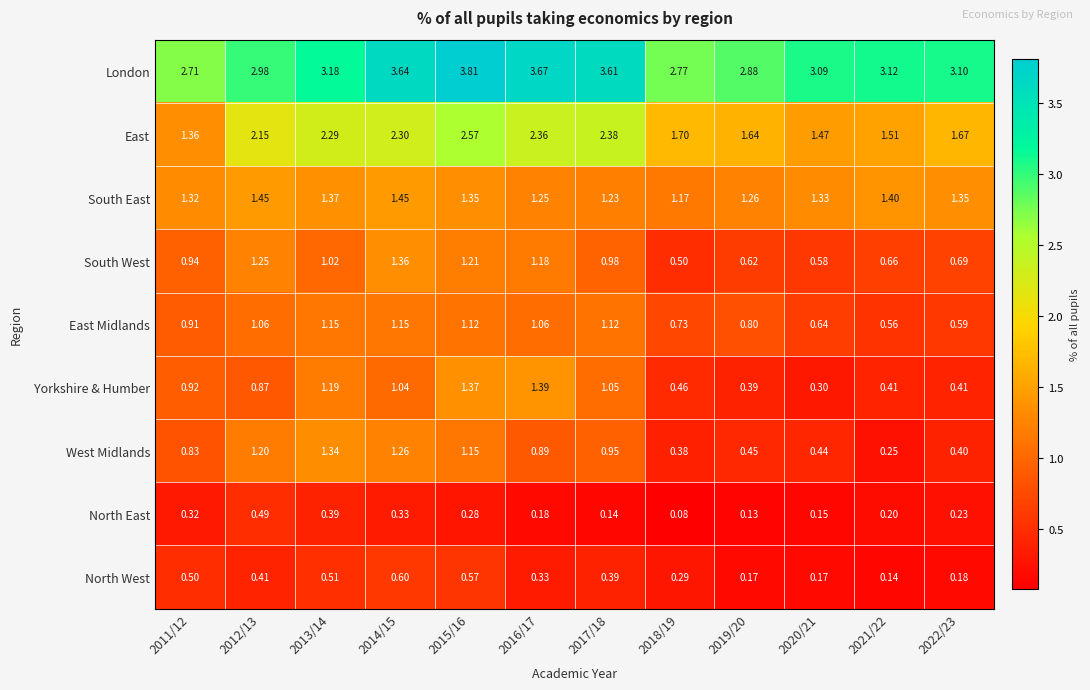

Rank the series by their maximum value, from highest to lowest.

London, East, South East, Yorkshire & Humber, South West, West Midlands, East Midlands, North West, North East